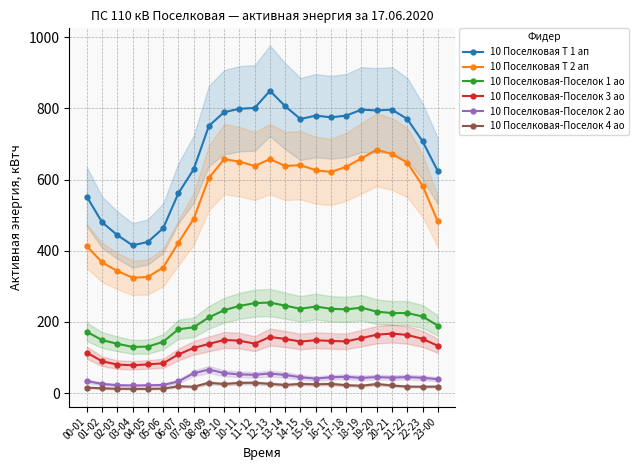

Between 08-09 and 21-22, which is larger?

21-22